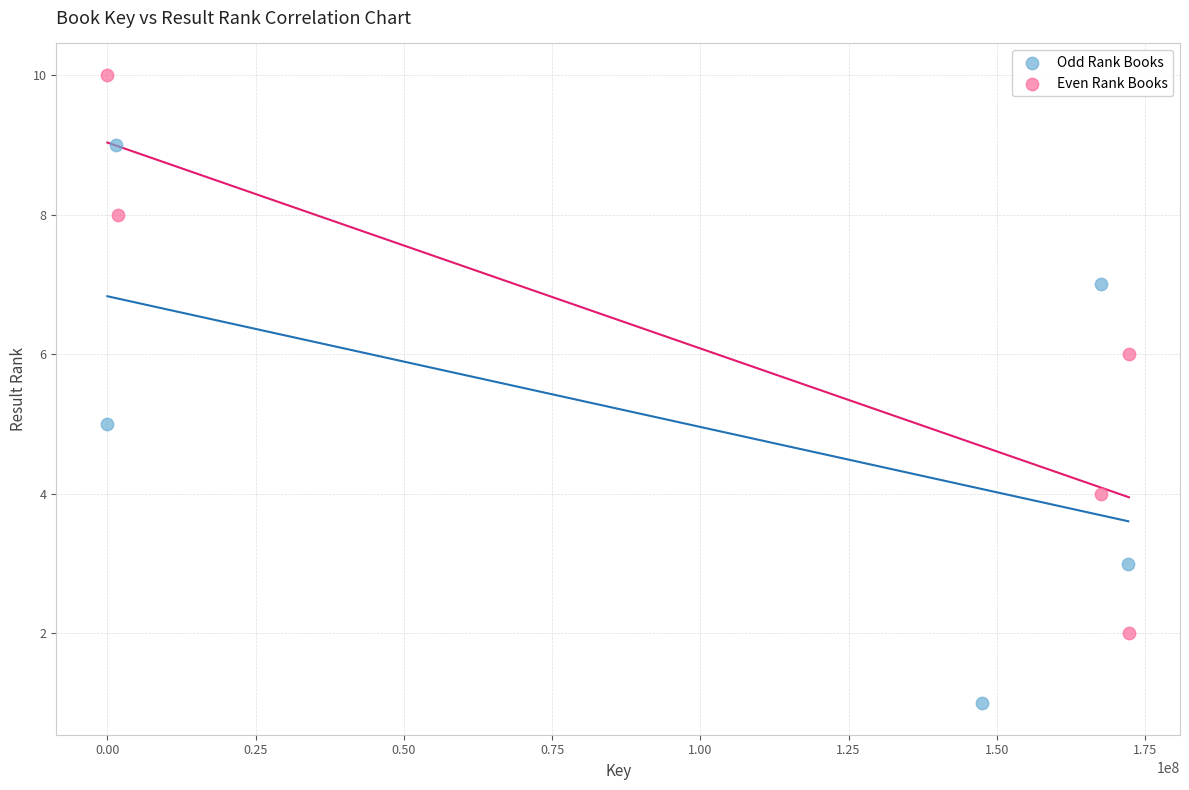

What are all the series names shown in the legend?

Odd Rank Books, Even Rank Books